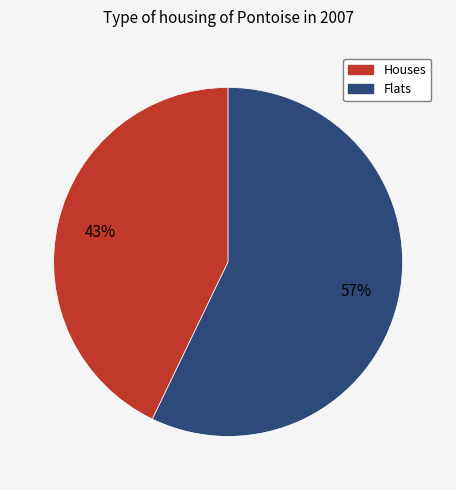

Between Flats and Houses, which is larger?

Flats